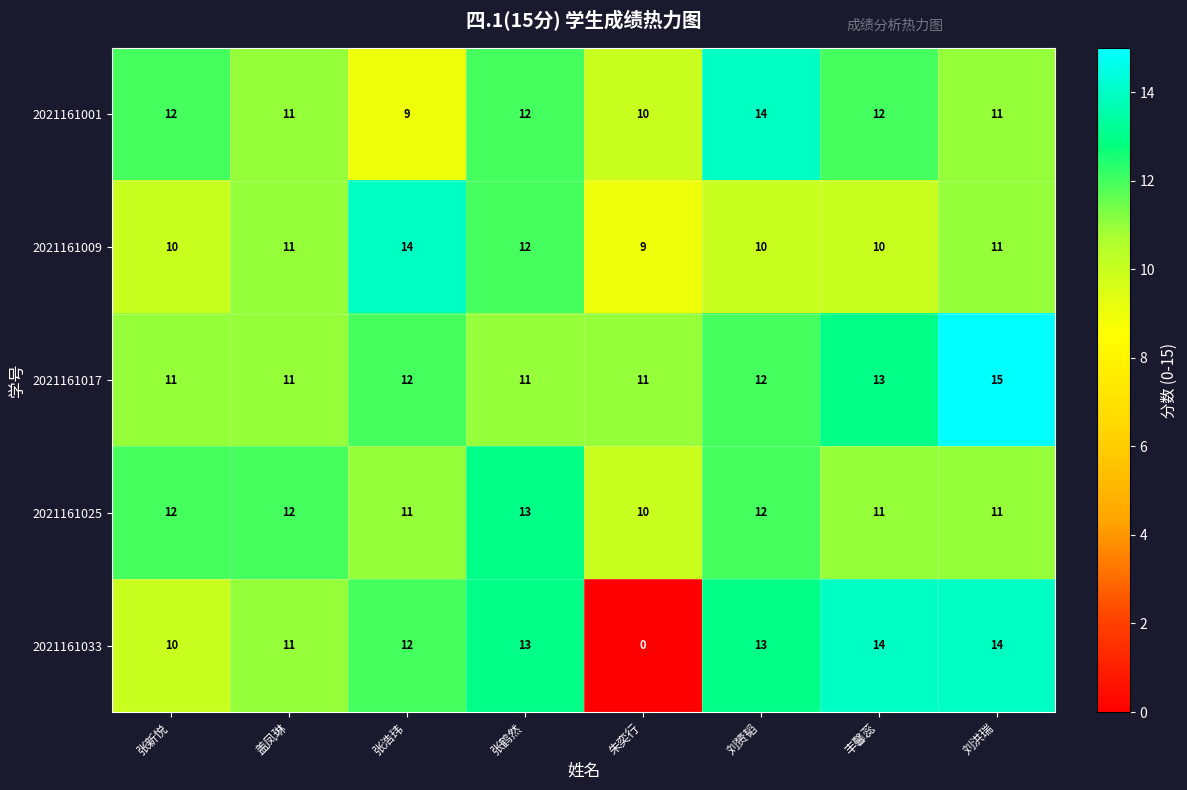

What is the total value across all series at 张鹤然?

61